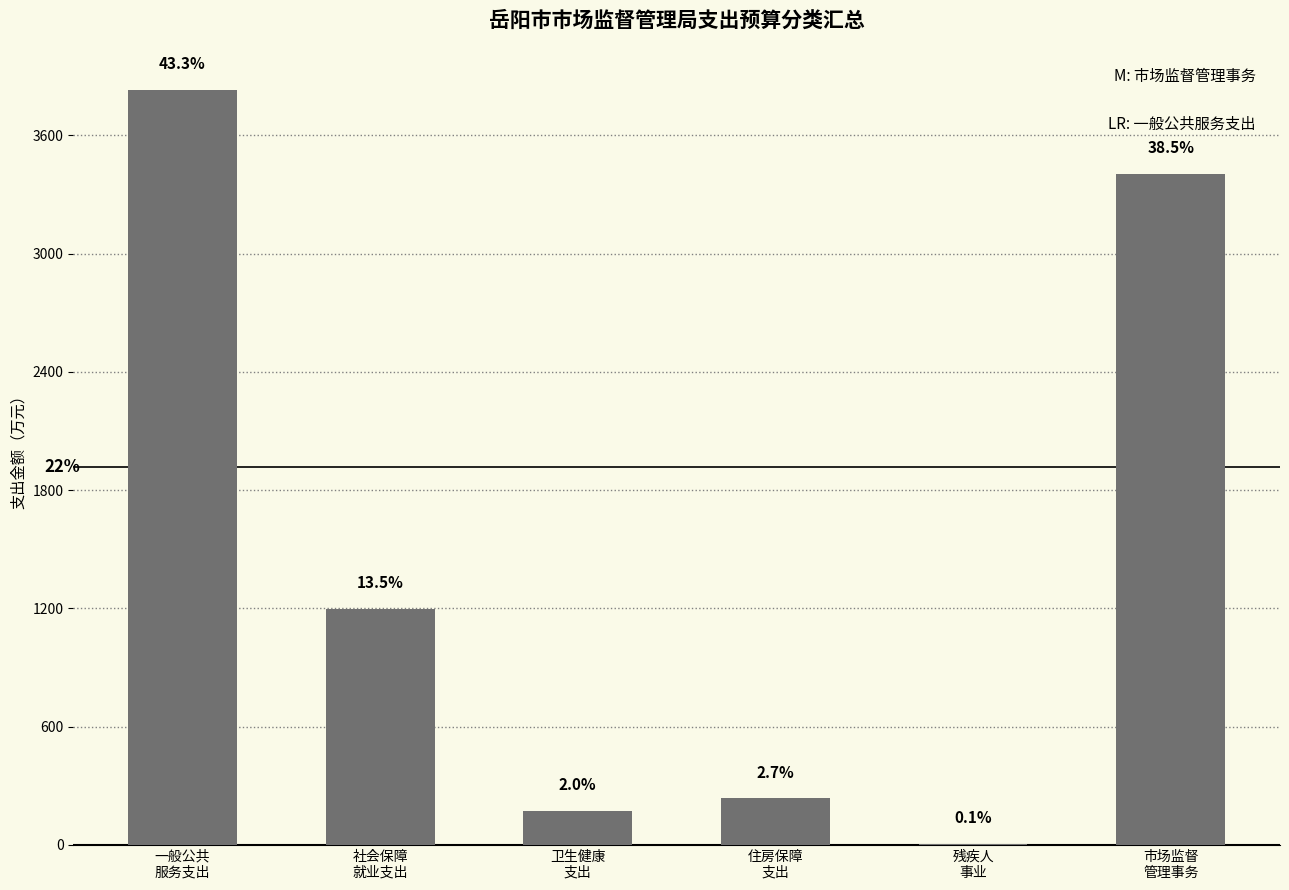

What is the average value?

1475.4